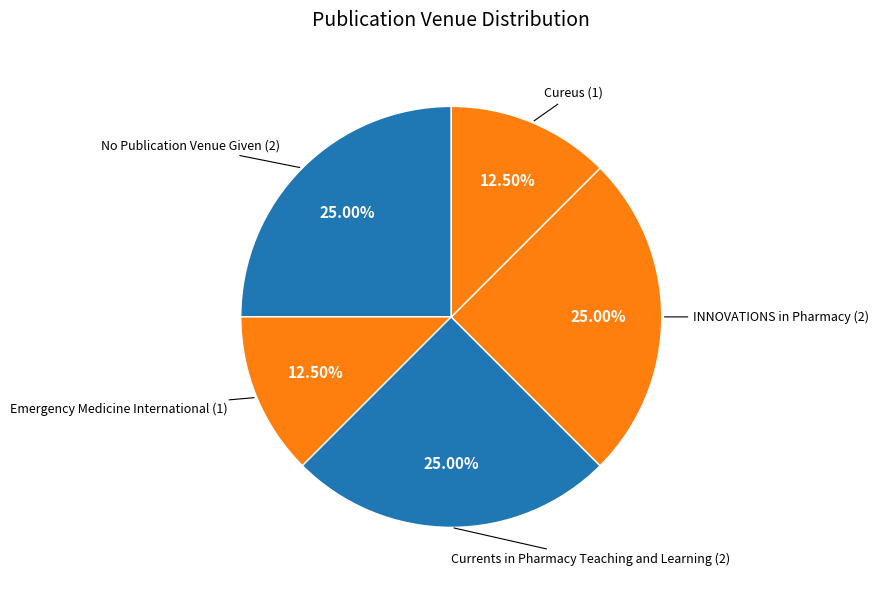

Do Currents in Pharmacy Teaching and Learning and Cureus together represent more than half of the pie?

No